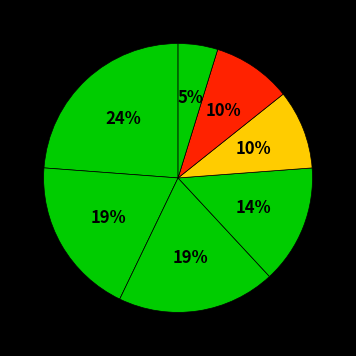

How many segments does this pie chart have?

7